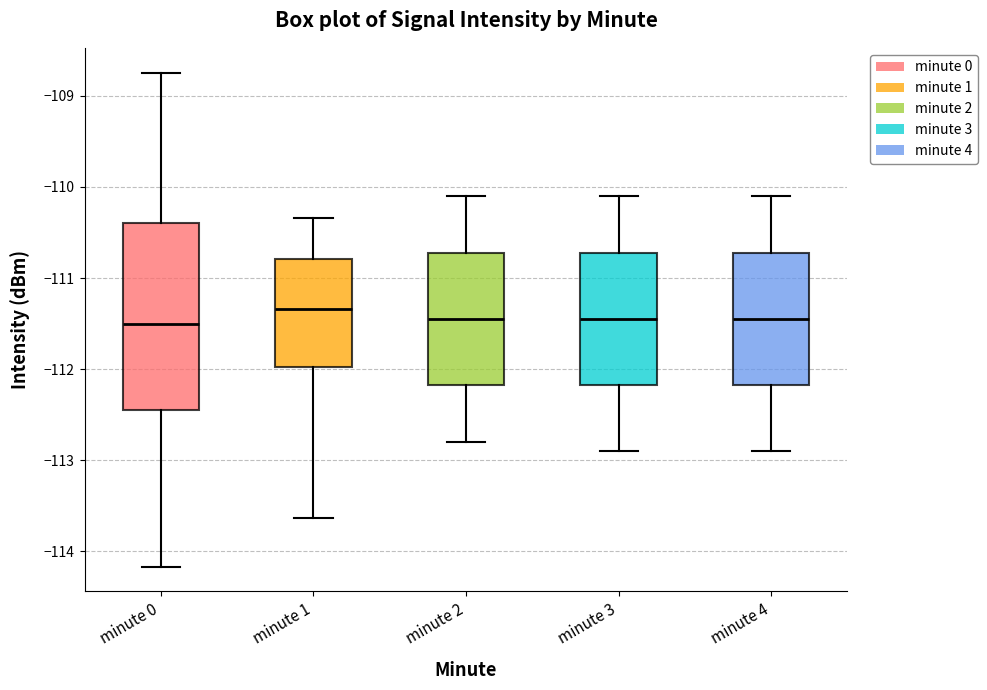

Reading left to right, transcribe this box plot: for each box, give where its median line is, the range the box spans, and where its two whiskers end, as read against the y-axis. The values are not printed on the chart, so give them approximately, as read against the axis.

minute 0: median -111.5, box -112.5 to -110.4, whiskers -114.2 to -108.7
minute 1: median -111.3, box -112.0 to -110.8, whiskers -113.6 to -110.3
minute 2: median -111.4, box -112.2 to -110.7, whiskers -112.8 to -110.1
minute 3: median -111.4, box -112.2 to -110.7, whiskers -112.9 to -110.1
minute 4: median -111.4, box -112.2 to -110.7, whiskers -112.9 to -110.1